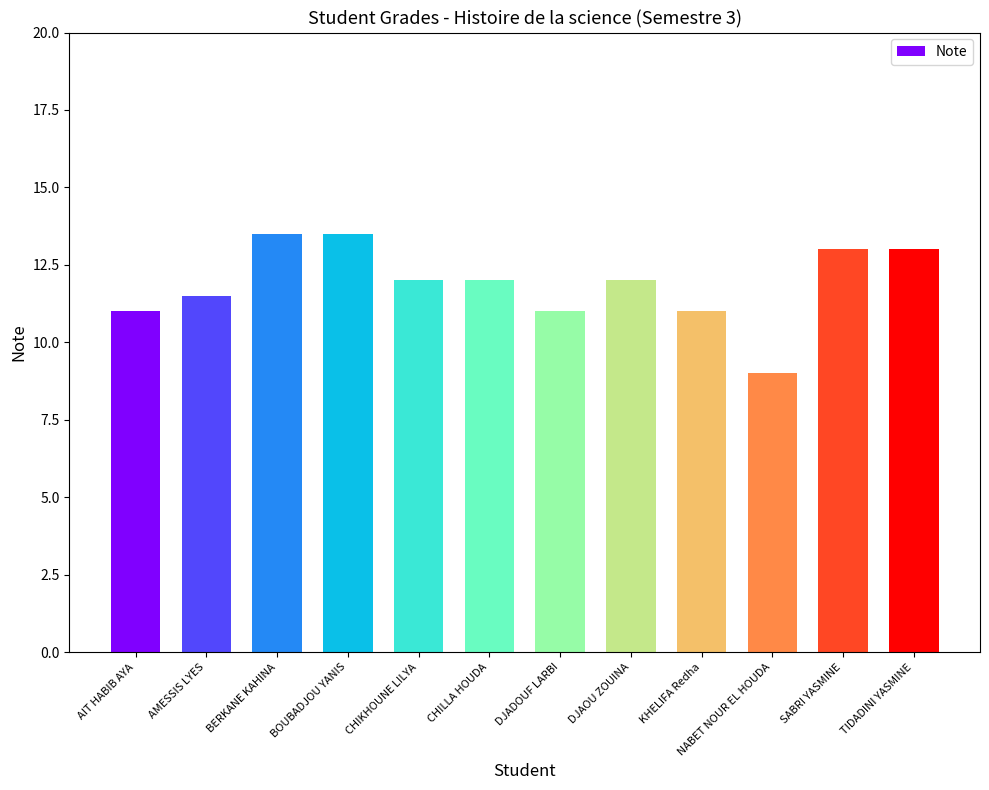

What is the maximum value shown in the chart?

13.5